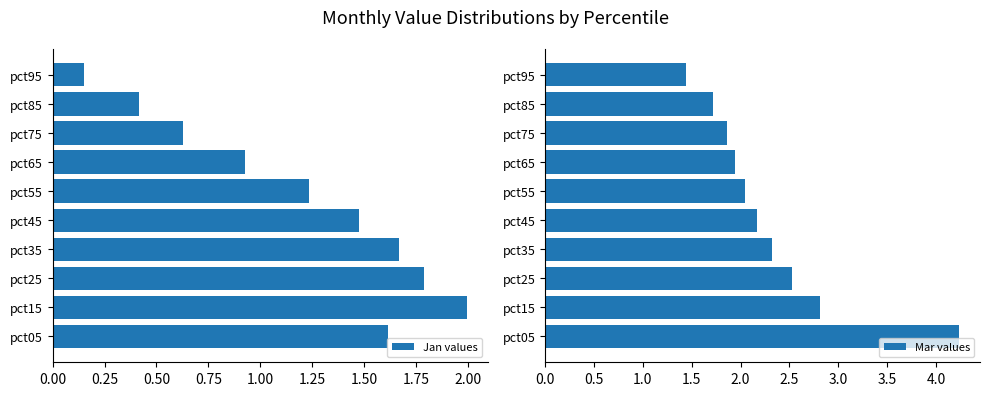

The value of Jan values at pct15 is 2.0. True or false?

True